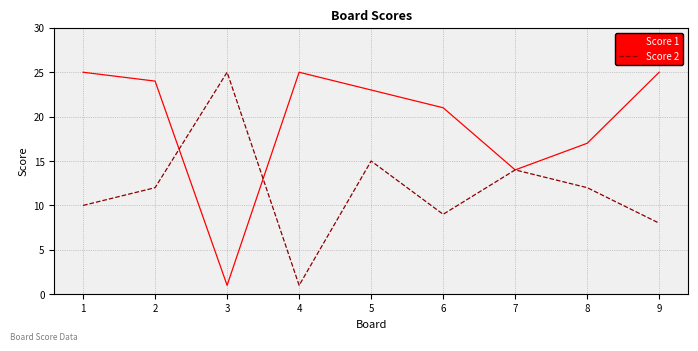

The value of Score 2 at 1 is 10. True or false?

True